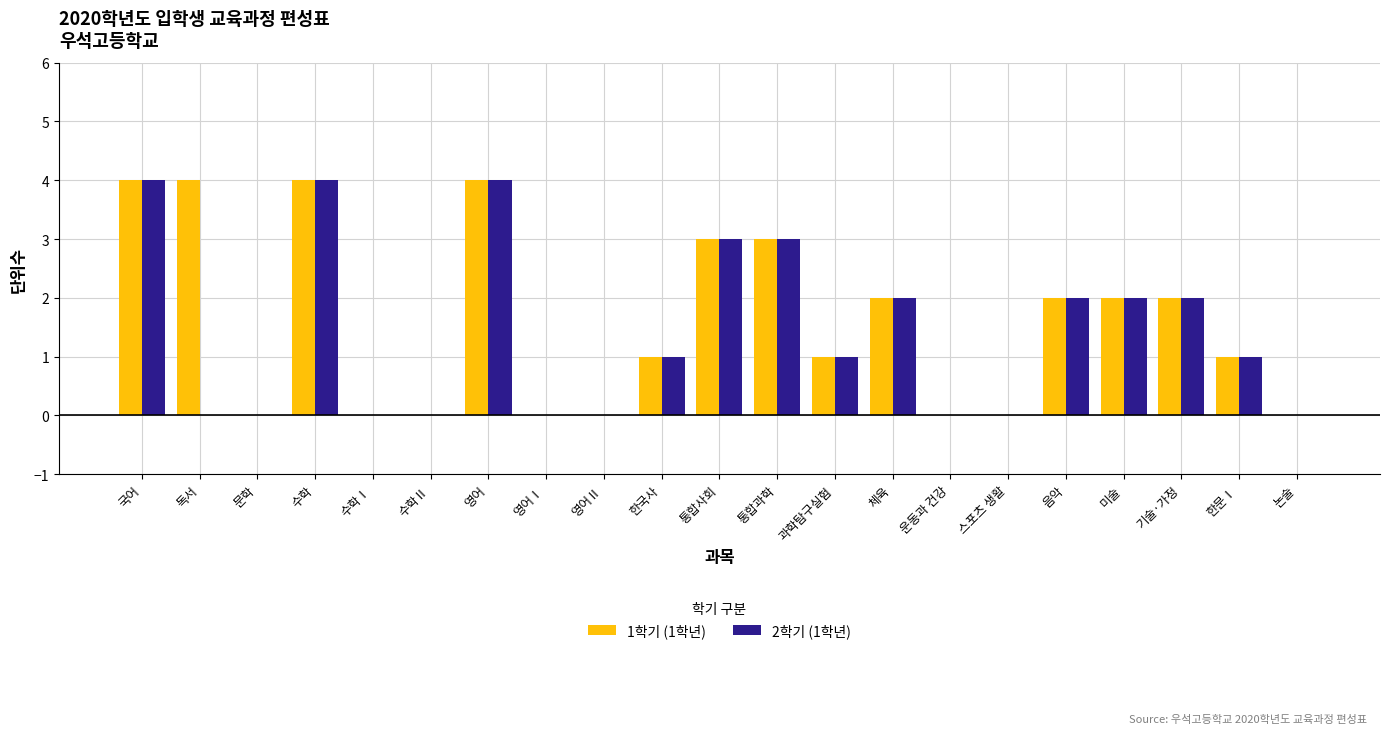

Reading left to right, list all the values displayed in this chart.

1학기 (1학년): 4	4	0	4	0	0	4	0	0	1	3	3	1	2	0	0	2	2	2	1	0
2학기 (1학년): 4	0	0	4	0	0	4	0	0	1	3	3	1	2	0	0	2	2	2	1	0